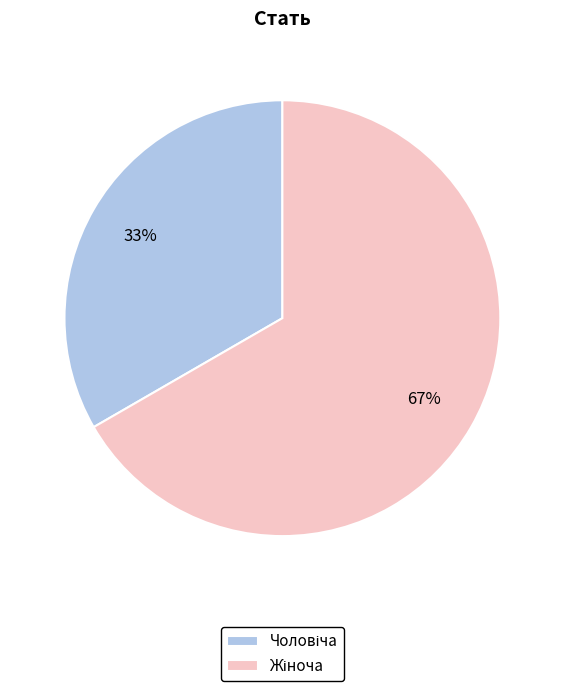

Is there a majority slice in this chart?

Yes